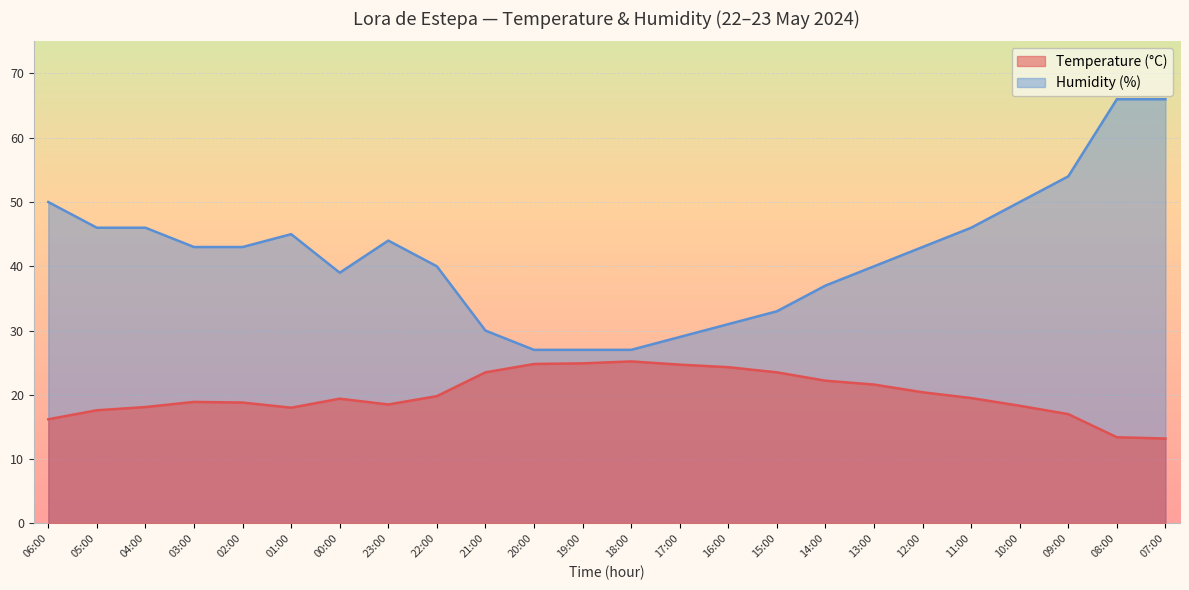

What are all the series names shown in the legend?

Temperature (°C), Humidity (%)